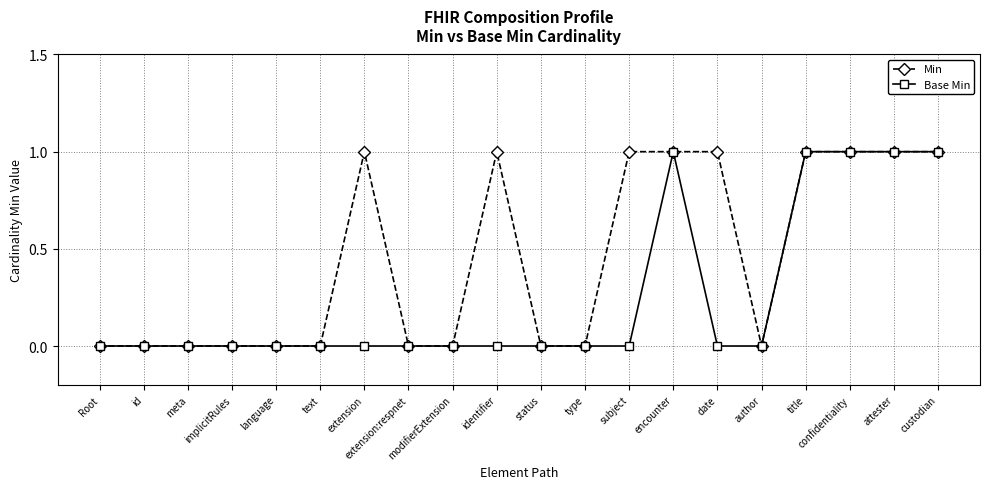

The Base Min series shows 1 at encounter. True or false?

True